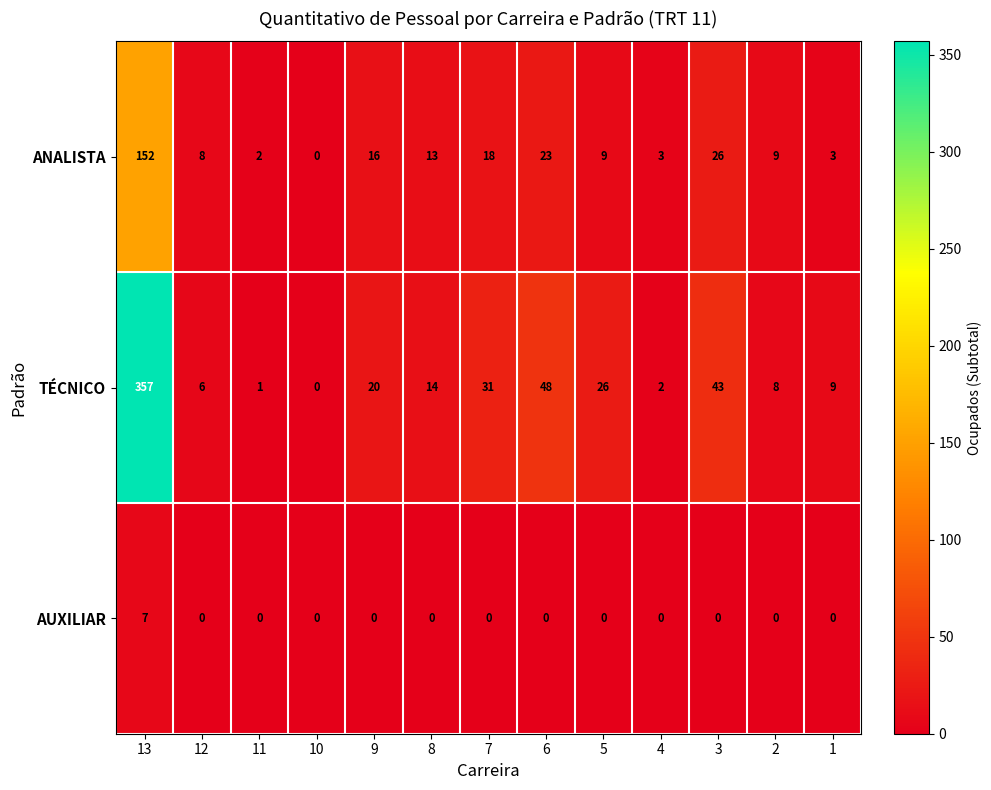

List the series in order of their peak value, highest first.

TÉCNICO, ANALISTA, AUXILIAR